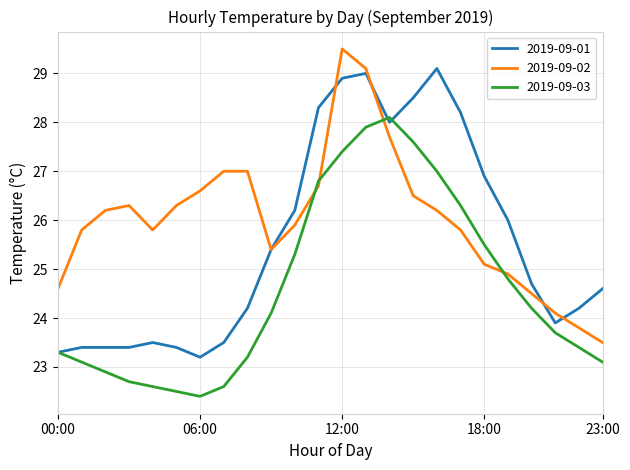

List the series in order of their overall mean, lowest first.

2019-09-03, 2019-09-01, 2019-09-02